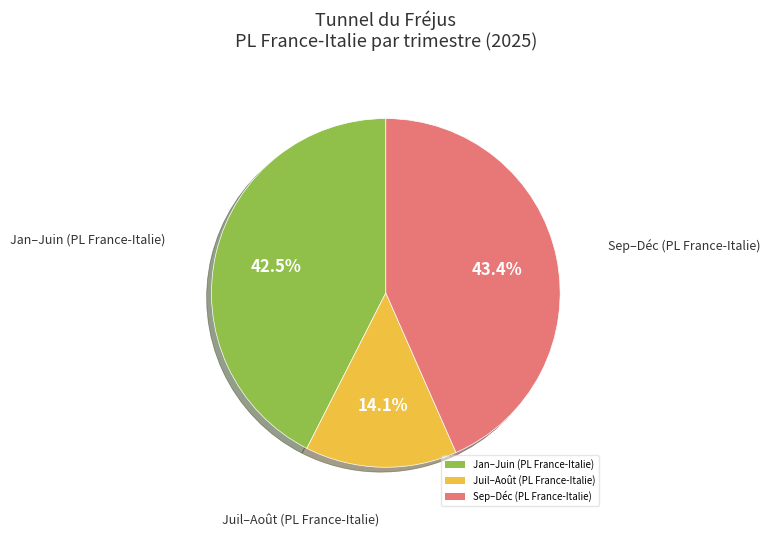

Combined, do Juil–Août (PL France-Italie) and Jan–Juin (PL France-Italie) account for over 50%?

Yes